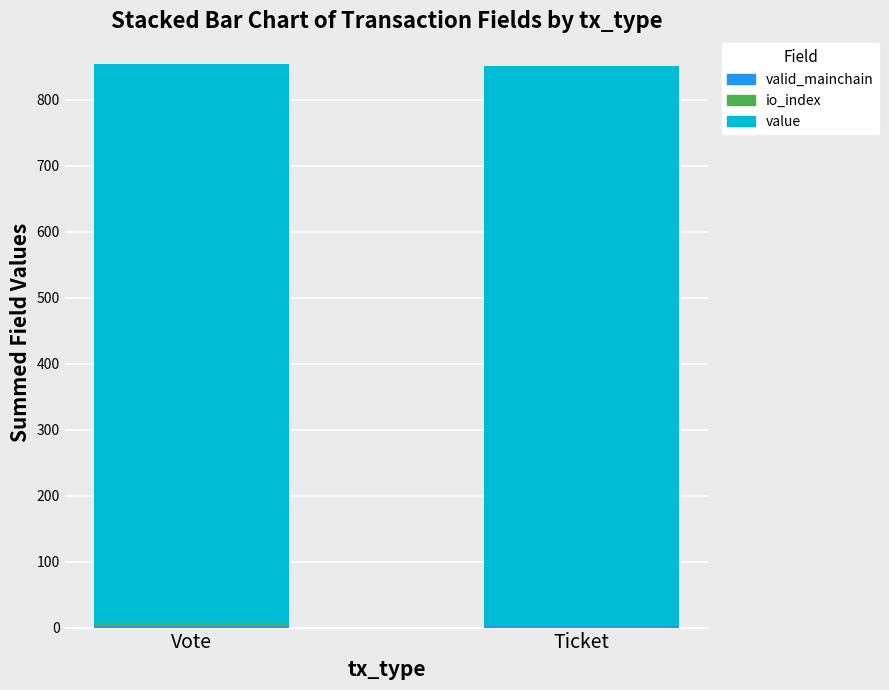

Rank the series by their maximum value, from highest to lowest.

value, valid_mainchain, io_index